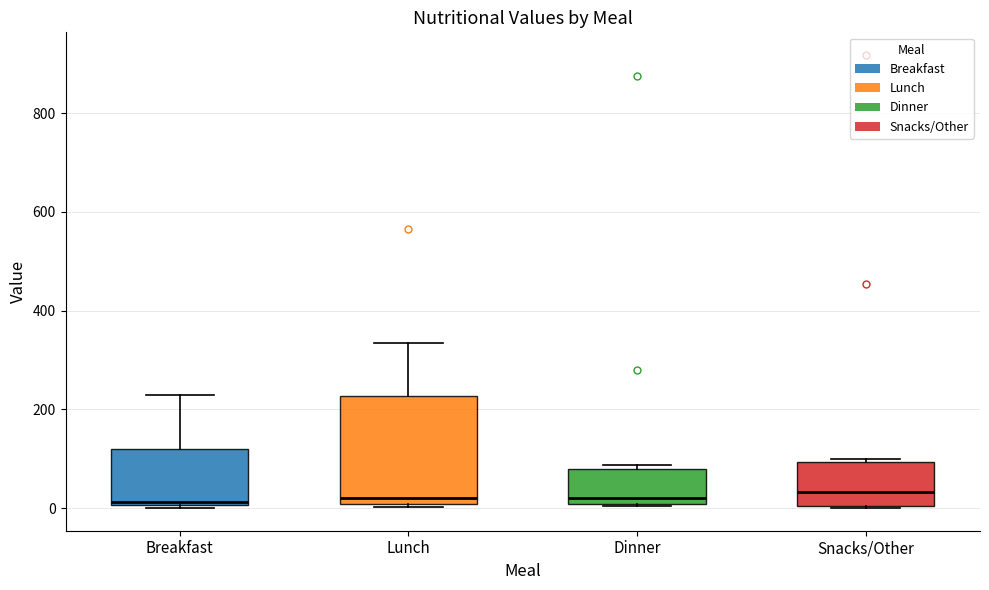

Comparing the boxes themselves (not the whiskers), which one is the tallest?

Lunch